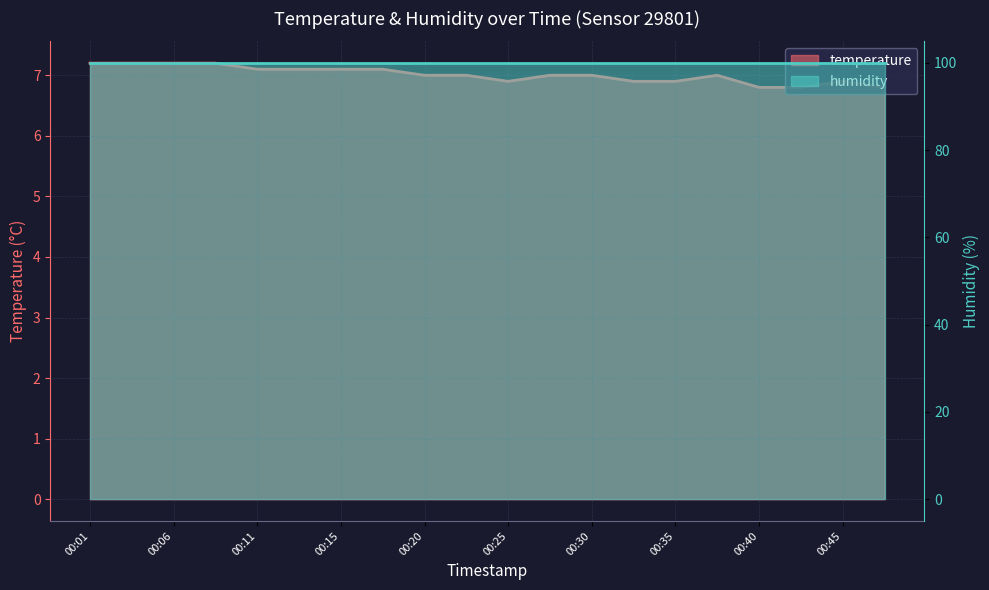

Reading right to left, extract all data points from this chart.

6.8	6.9	6.8	6.8	7.0	6.9	6.9	7.0	7.0	6.9	7.0	7.0	7.1	7.1	7.1	7.1	7.2	7.2	7.2	7.2